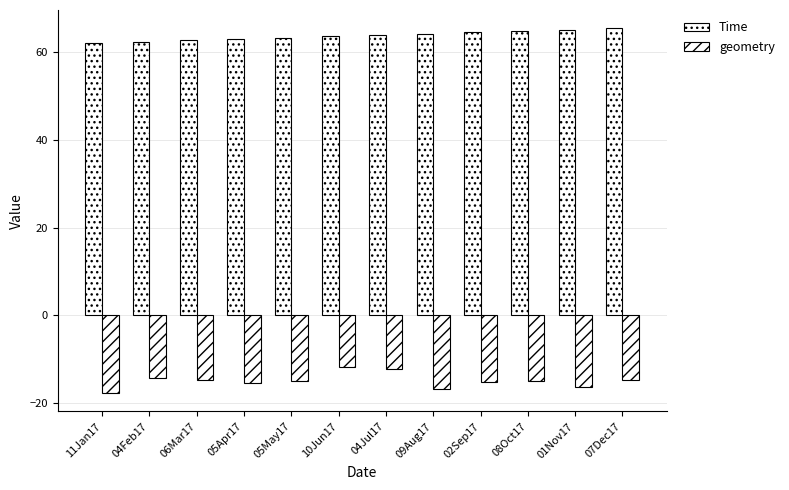

The value of Time at 06Mar17 is 62.7. True or false?

True